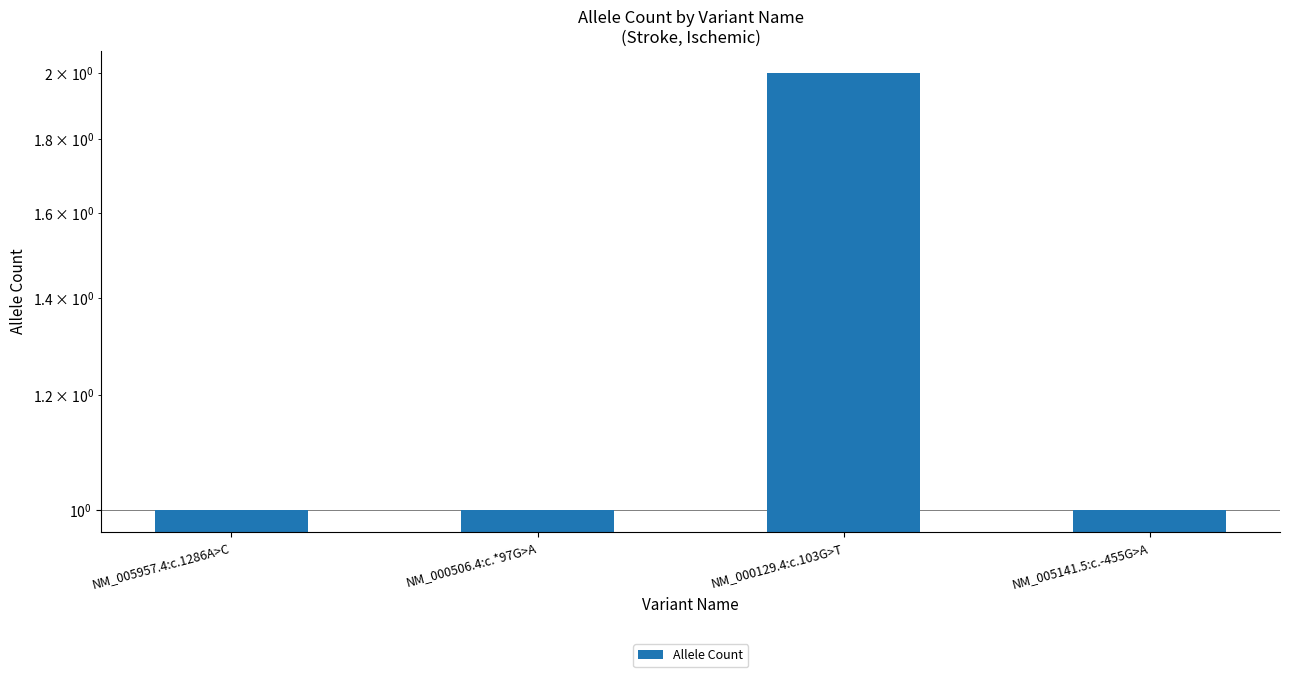

List the labels in order of value, largest first.

NM_000129.4:c.103G>T, NM_005957.4:c.1286A>C, NM_000506.4:c.*97G>A, NM_005141.5:c.-455G>A